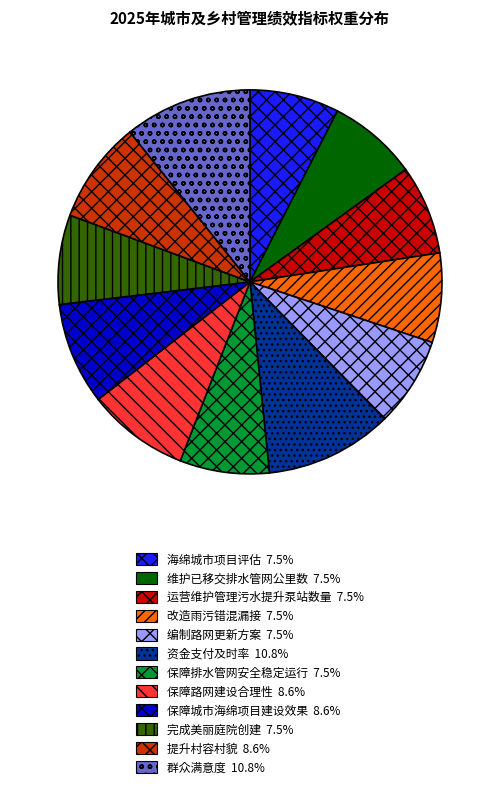

Approximately how many times larger is the value at 编制路网更新方案 compared to 改造雨污错混漏接?

1.0